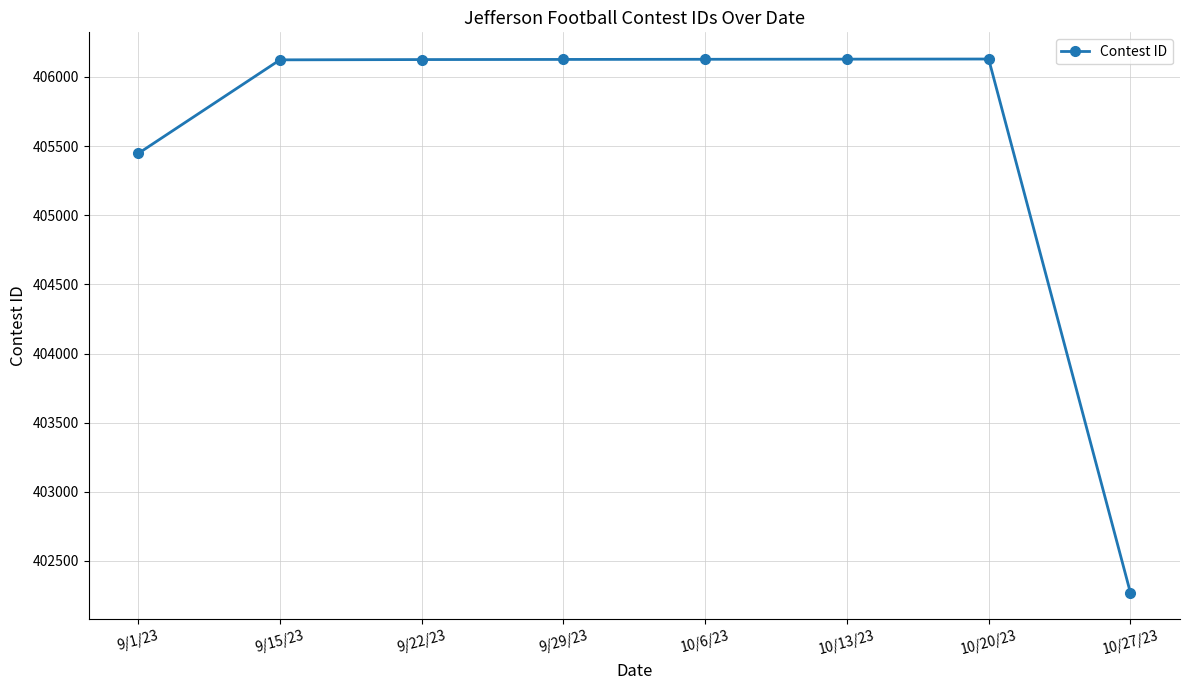

True or false: there are more than 0 points higher than both neighbors.

True